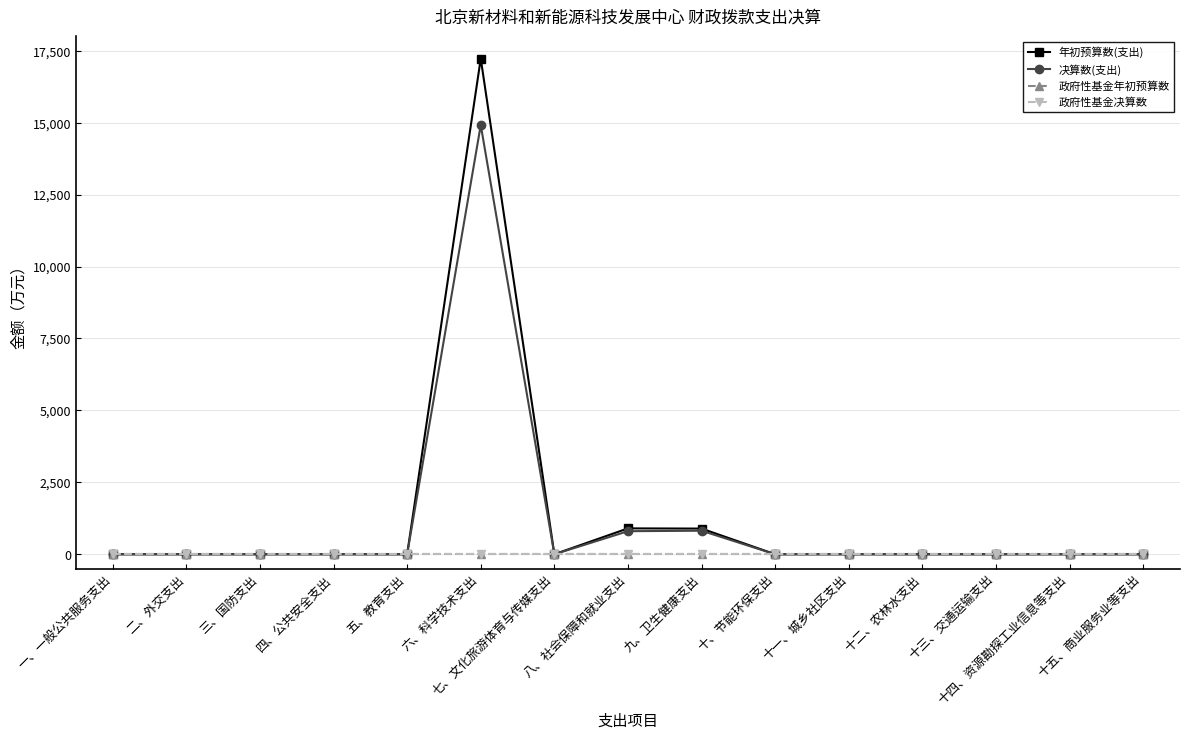

At which category does the chart reach its peak across all series?

六、科学技术支出